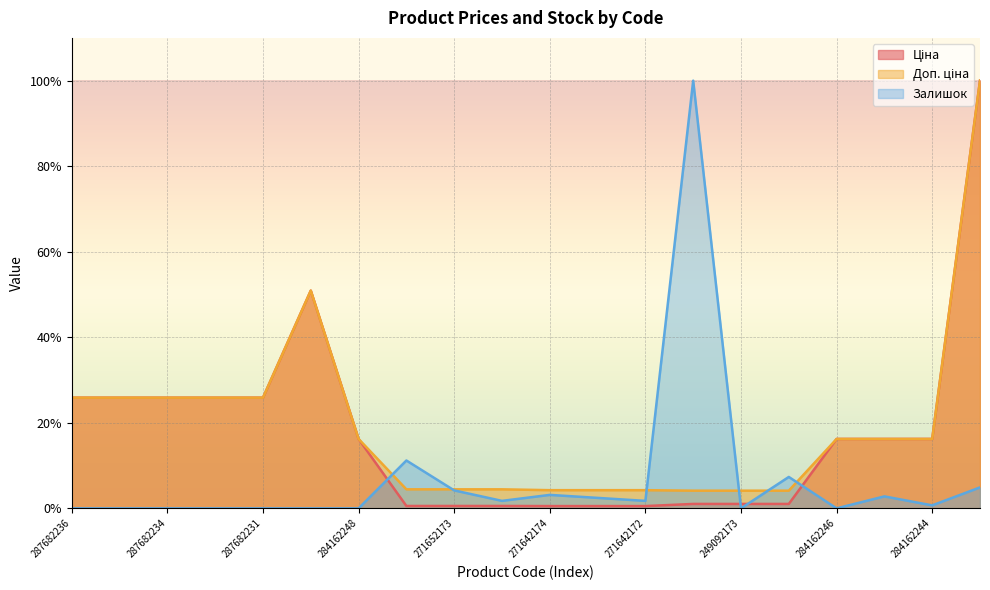

At which category does Ціна reach its first local peak?

287702232